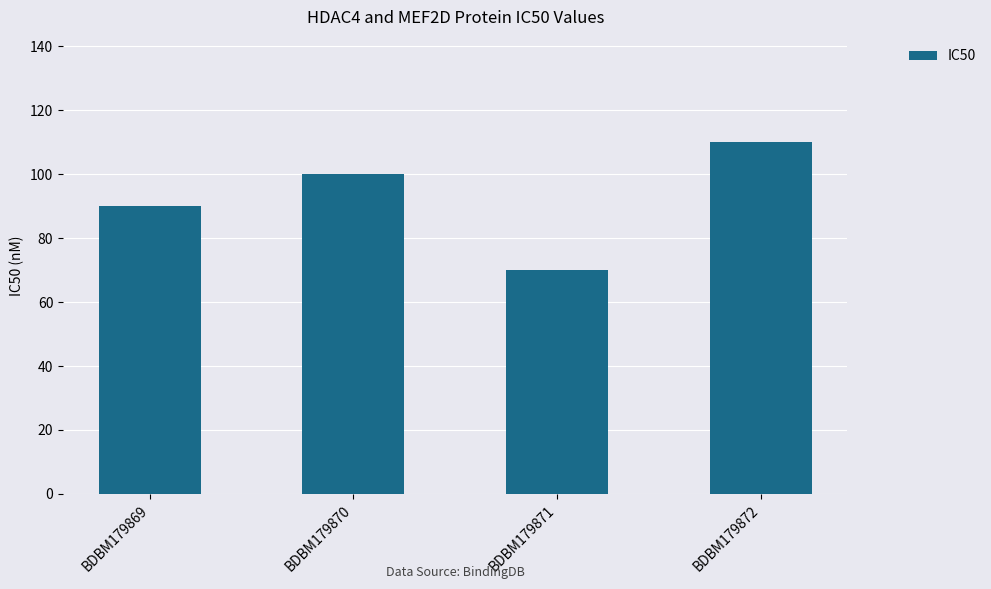

Rank the categories by value from lowest to highest.

BDBM179871, BDBM179869, BDBM179870, BDBM179872